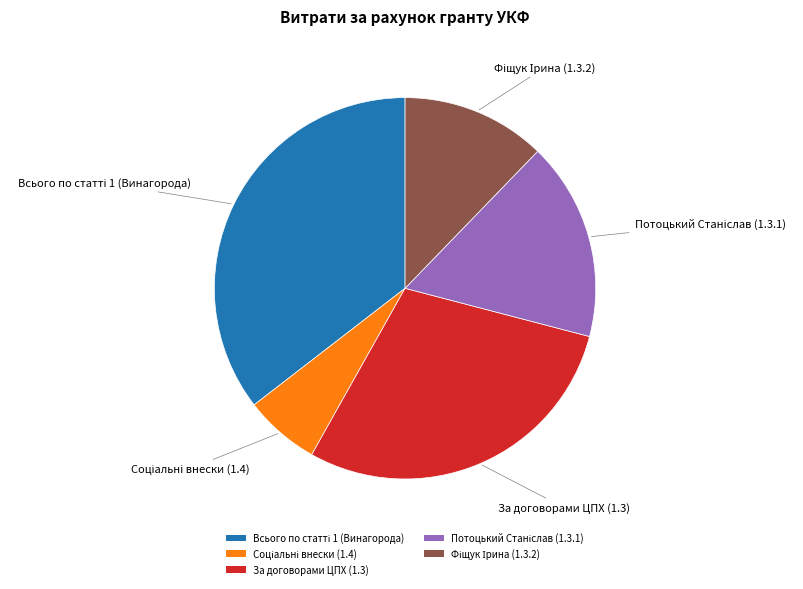

Is there a majority slice in this chart?

No